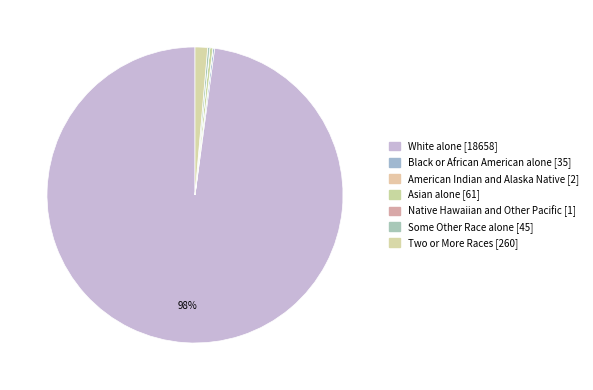

Is it true that White alone is 98% of the pie?

True